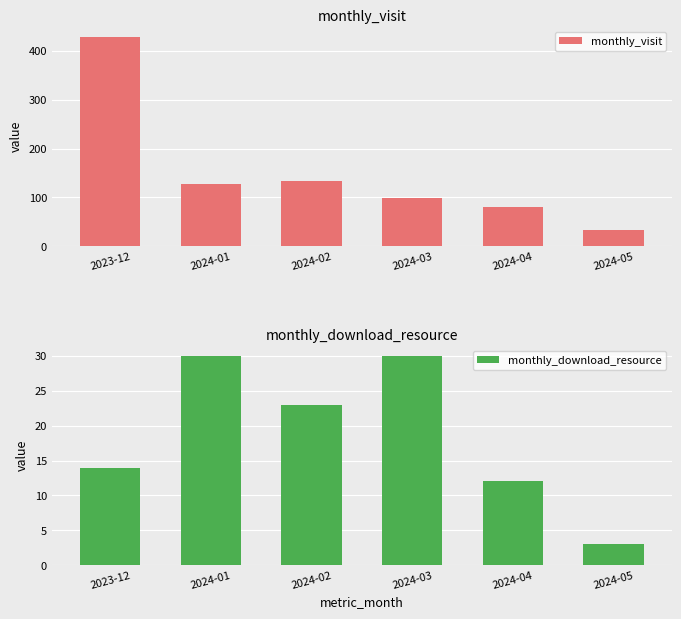

List the labels in order of monthly_visit value, smallest first.

2024-05, 2024-04, 2024-03, 2024-01, 2024-02, 2023-12